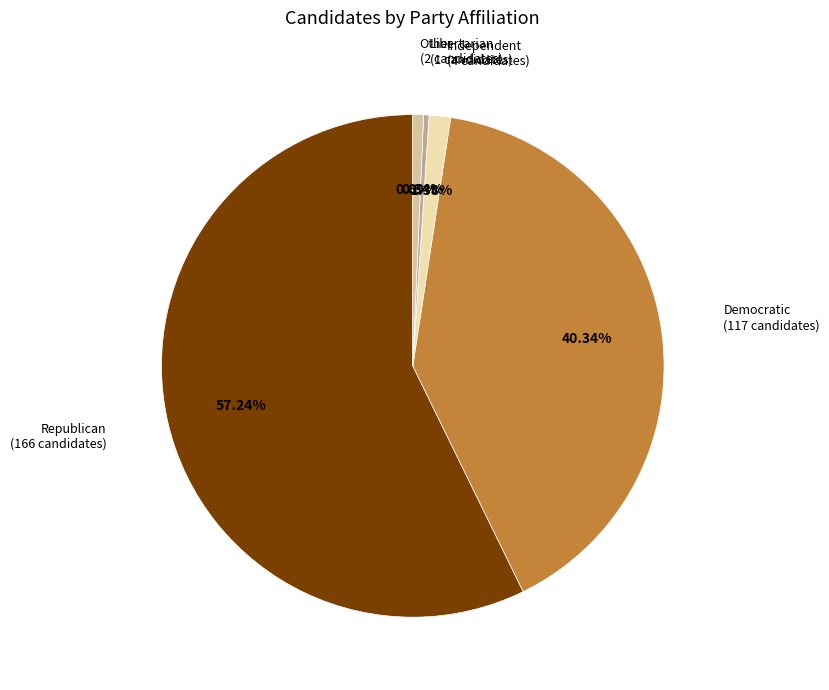

To the nearest percent, what is the average slice percentage?

20%